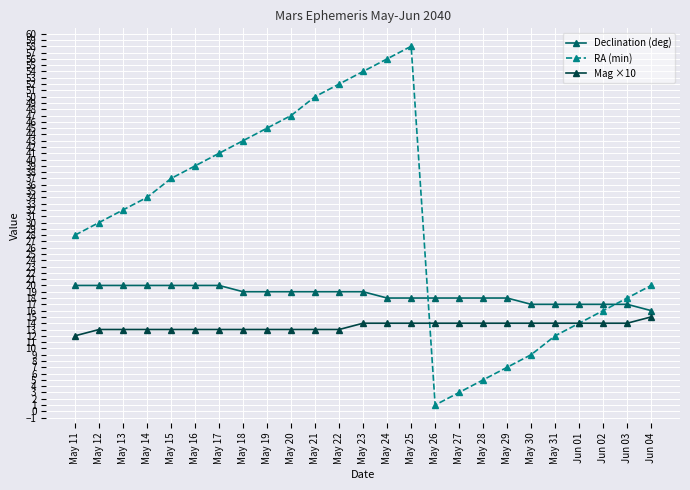

At which category does RA (min) reach its first local valley?

May 26